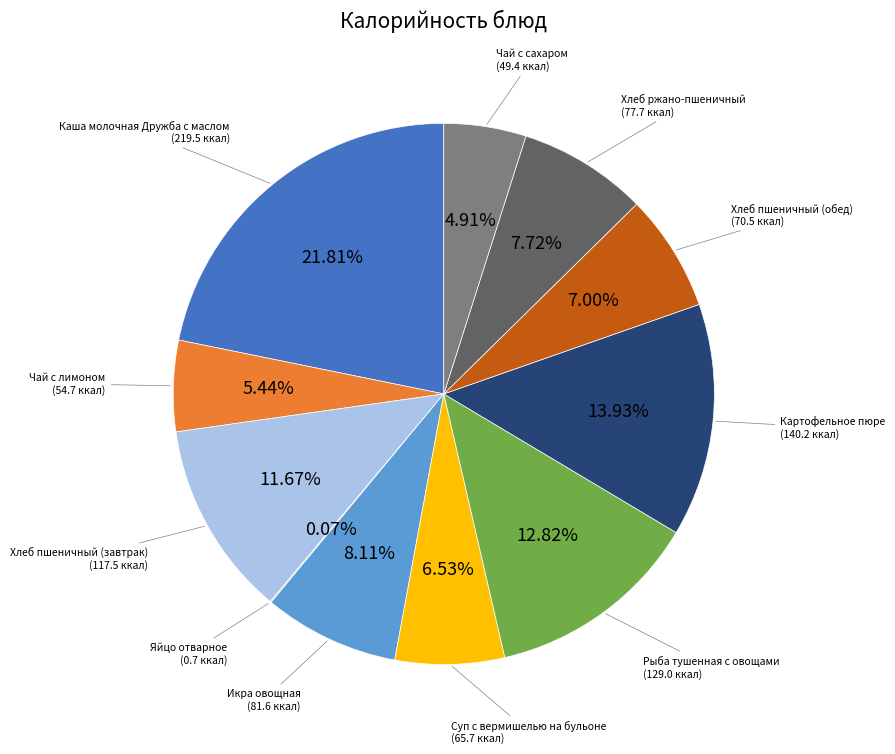

Is there any slice that represents more than half of the pie?

No